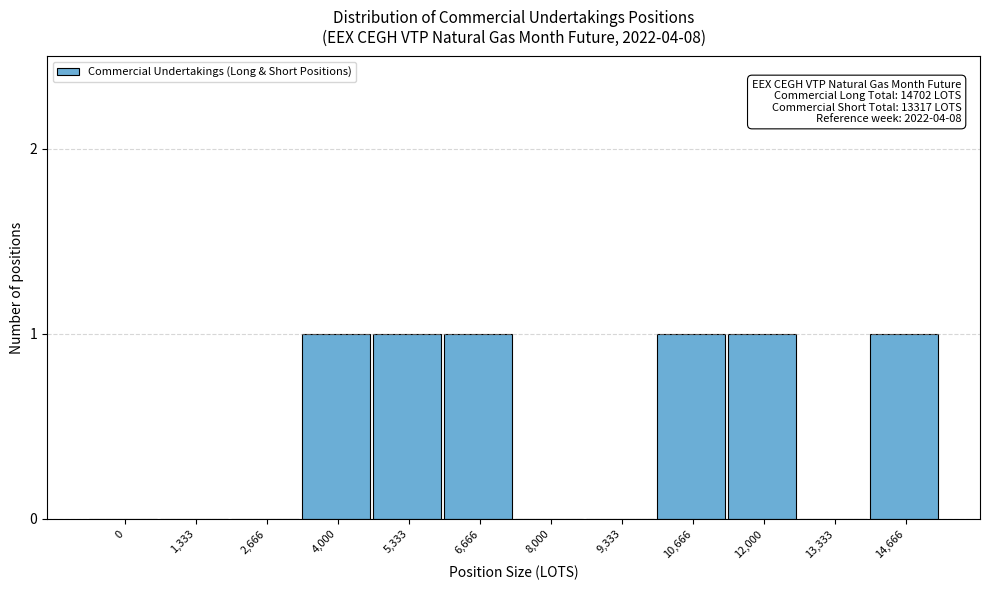

Reading left to right, extract all data points from this chart.

0=0	1,333=0	2,666=0	4,000=1	5,333=1	6,666=1	8,000=0	9,333=0	10,666=1	12,000=1	13,333=0	14,666=1